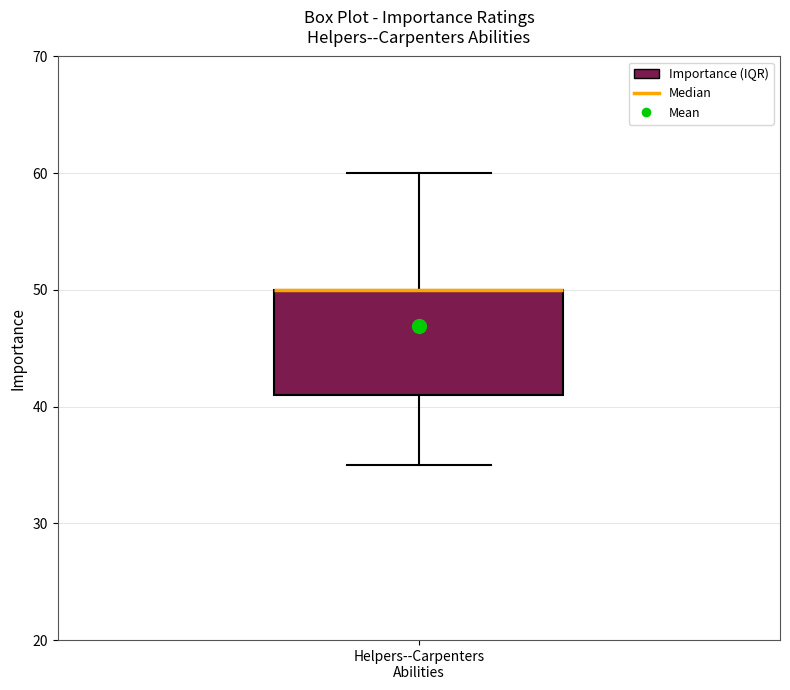

Where is the lower edge of the box for Helpers--Carpenters Abilities on the y-axis? The values are not printed on the chart, so give them approximately, as read against the axis.

41